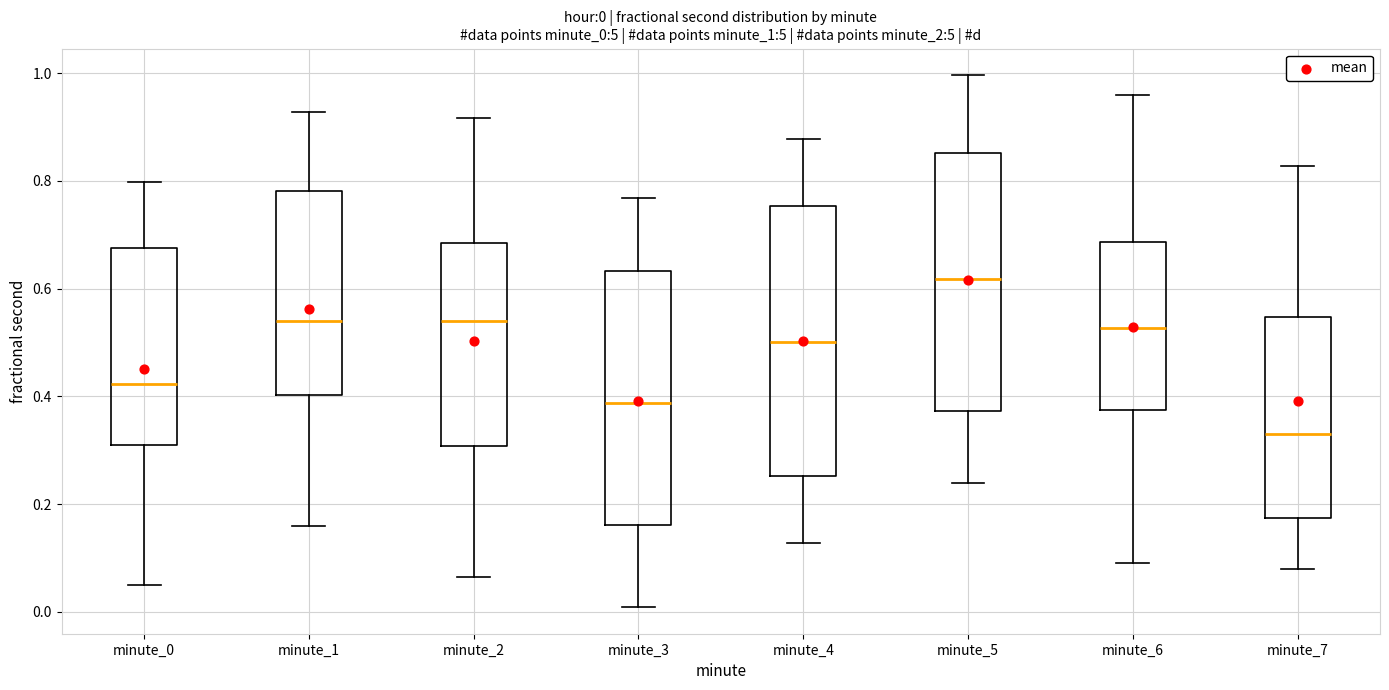

Which box's median line is the lowest?

minute_7